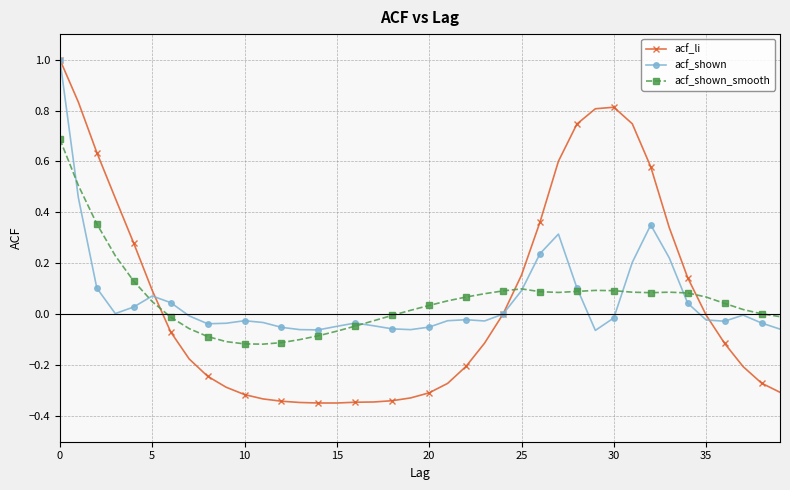

Which series has the largest range (max minus min)?

acf_li